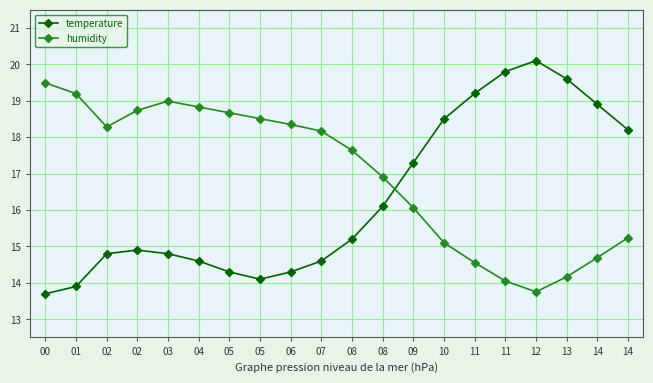

Where do temperature and humidity first cross each other?

08 and 09